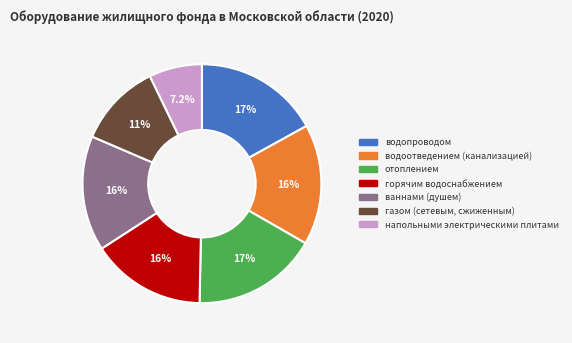

To the nearest percent, what is the difference between the водопроводом and ваннами (душем) slice percentages?

1%